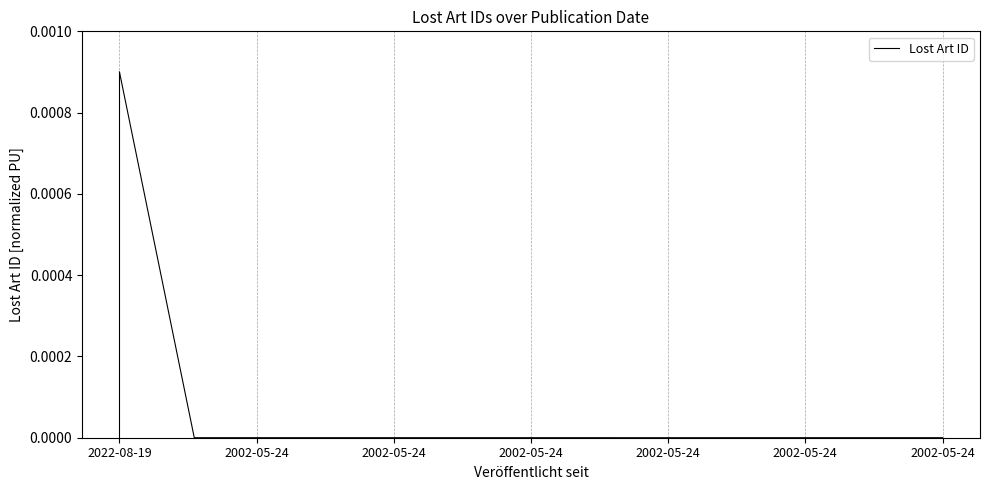

How many lines are shown in the chart?

1